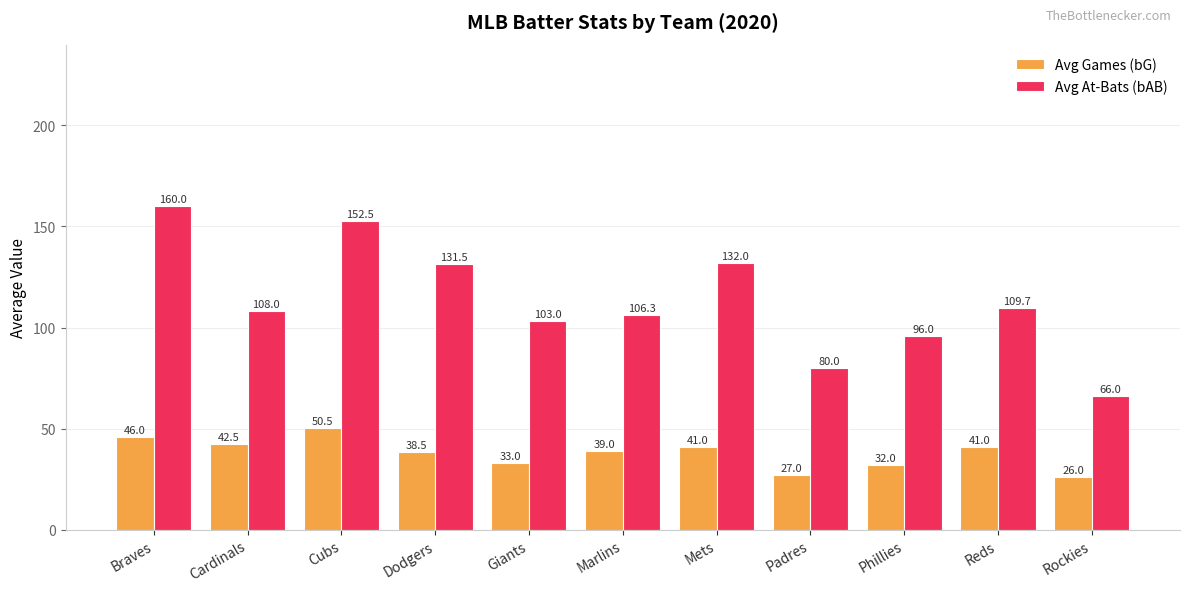

Which series has the largest range (max minus min)?

Avg At-Bats (bAB)